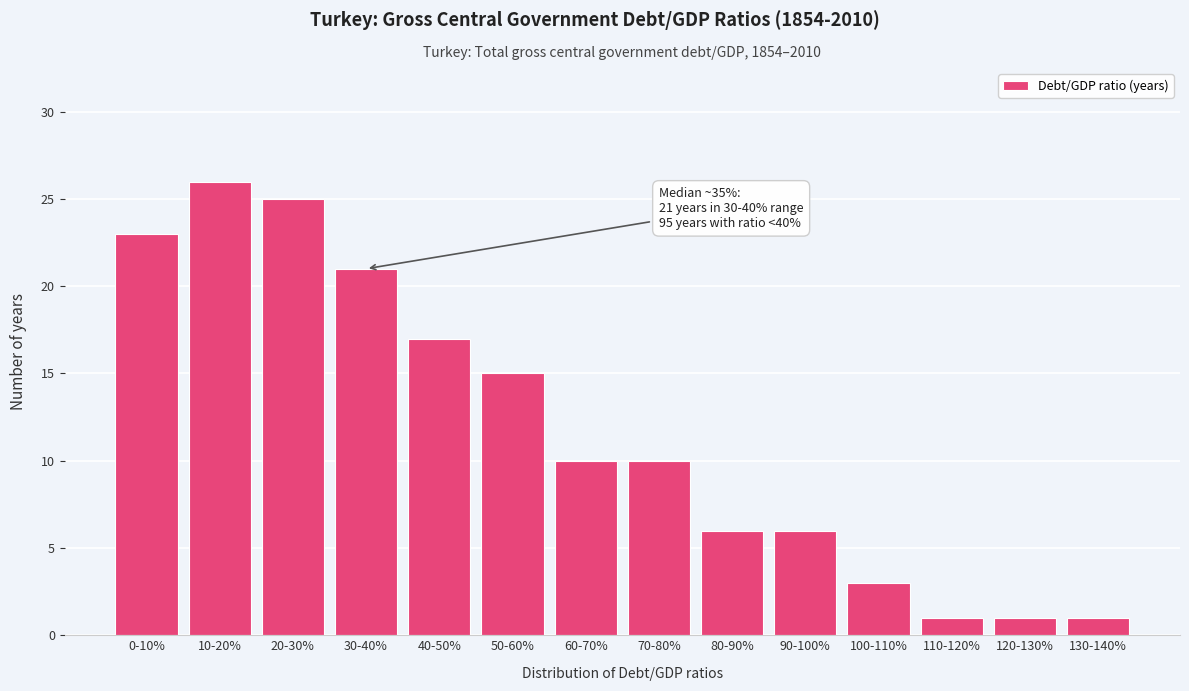

Reading left to right, transcribe all the data shown in this chart.

23	26	25	21	17	15	10	10	6	6	3	1	1	1